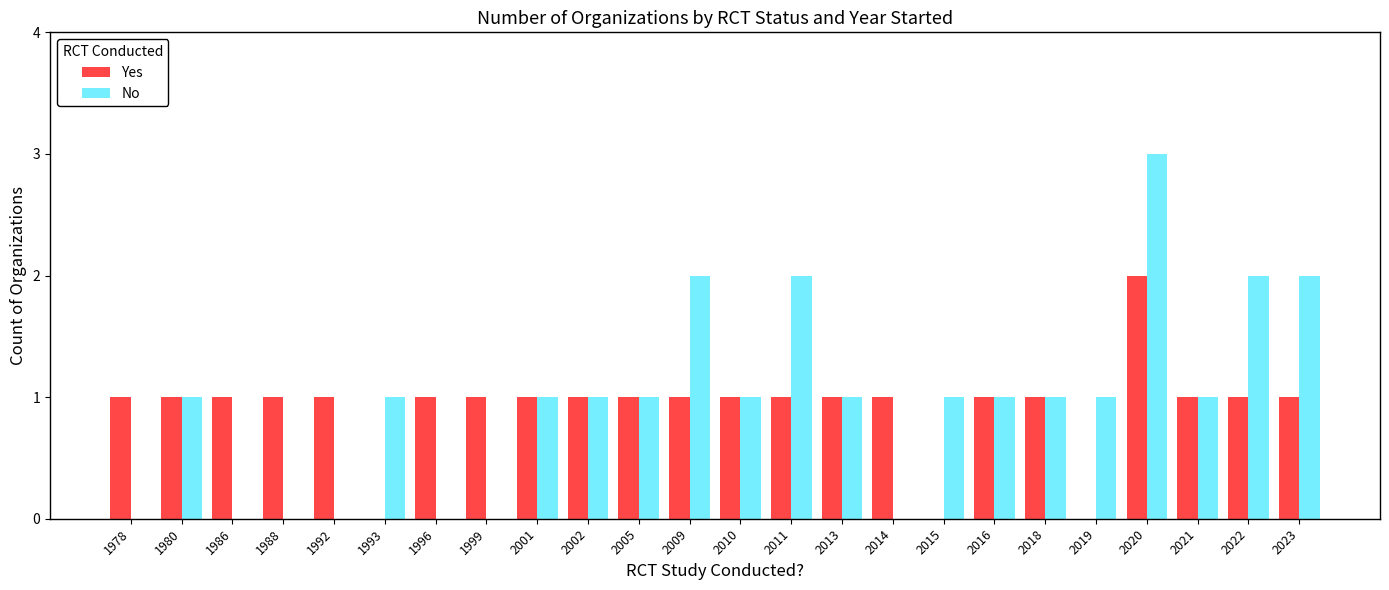

Reading left to right, what are all the values shown in this chart?

Yes: 1978=1	1980=1	1986=1	1988=1	1992=1	1993=0	1996=1	1999=1	2001=1	2002=1	2005=1	2009=1	2010=1	2011=1	2013=1	2014=1	2015=0	2016=1	2018=1	2019=0	2020=2	2021=1	2022=1	2023=1
No: 1978=0	1980=1	1986=0	1988=0	1992=0	1993=1	1996=0	1999=0	2001=1	2002=1	2005=1	2009=2	2010=1	2011=2	2013=1	2014=0	2015=1	2016=1	2018=1	2019=1	2020=3	2021=1	2022=2	2023=2